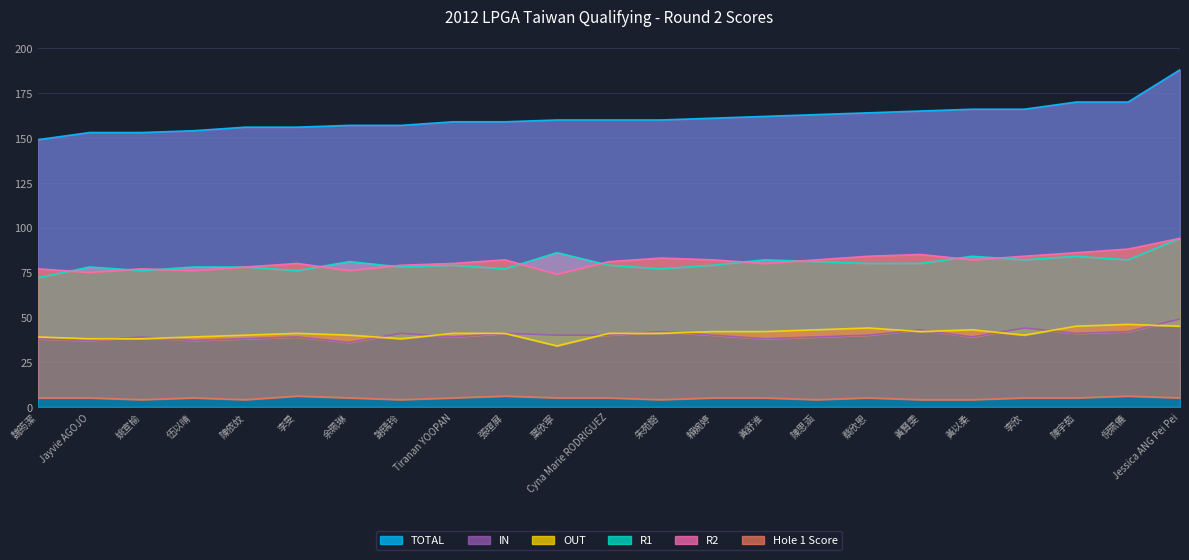

At how many categories does at least one series exceed 113?

23